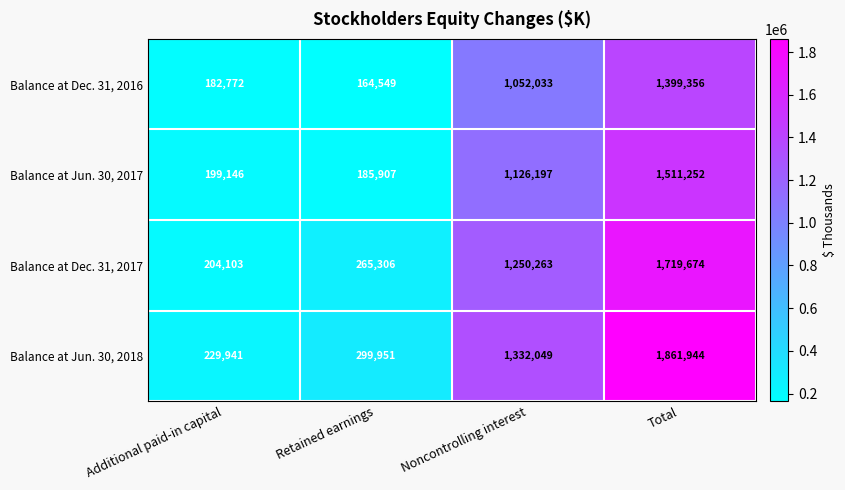

True or false: Balance at Dec. 31, 2016 has a value of 2412569 at Total.

False